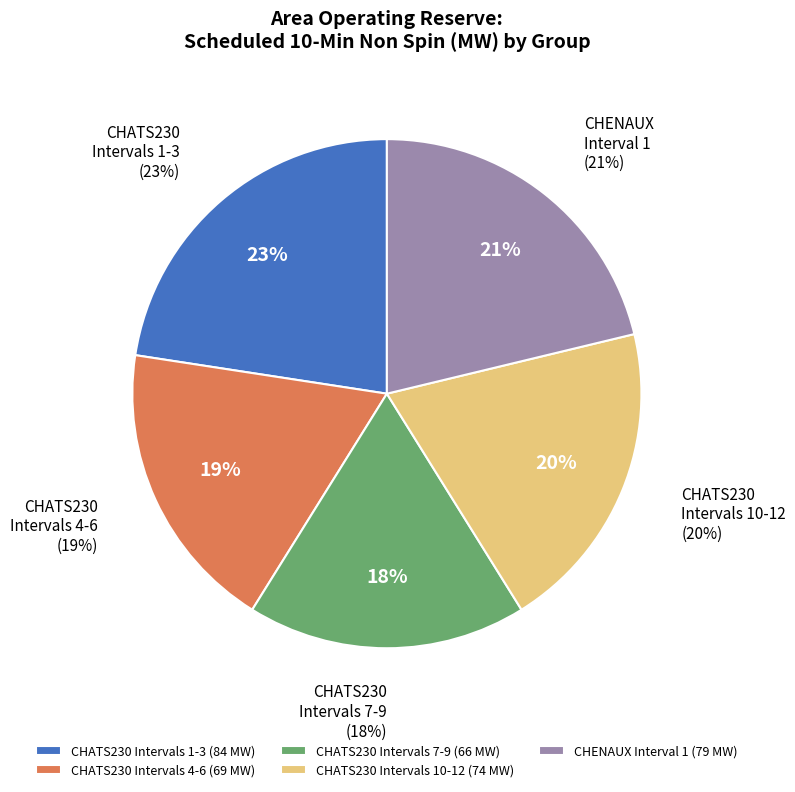

To the nearest percent, what portion does CHENAUX-1 represent?

21%